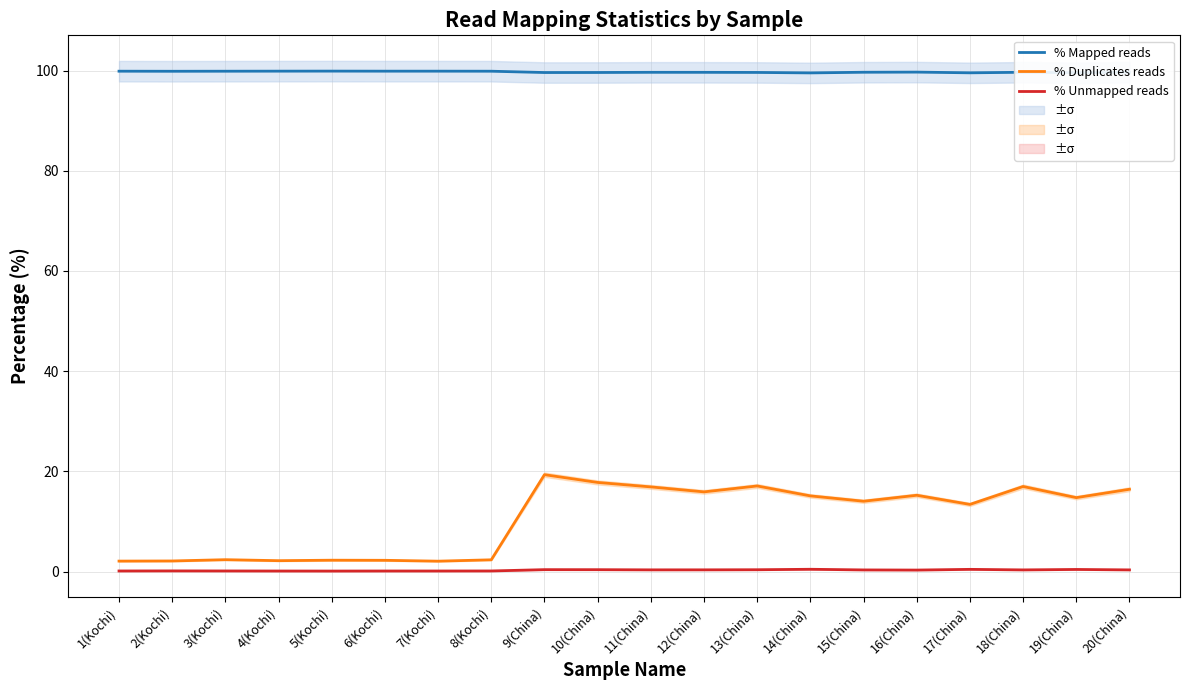

The value of % Mapped reads at 6(Kochi) is 140.3. True or false?

False